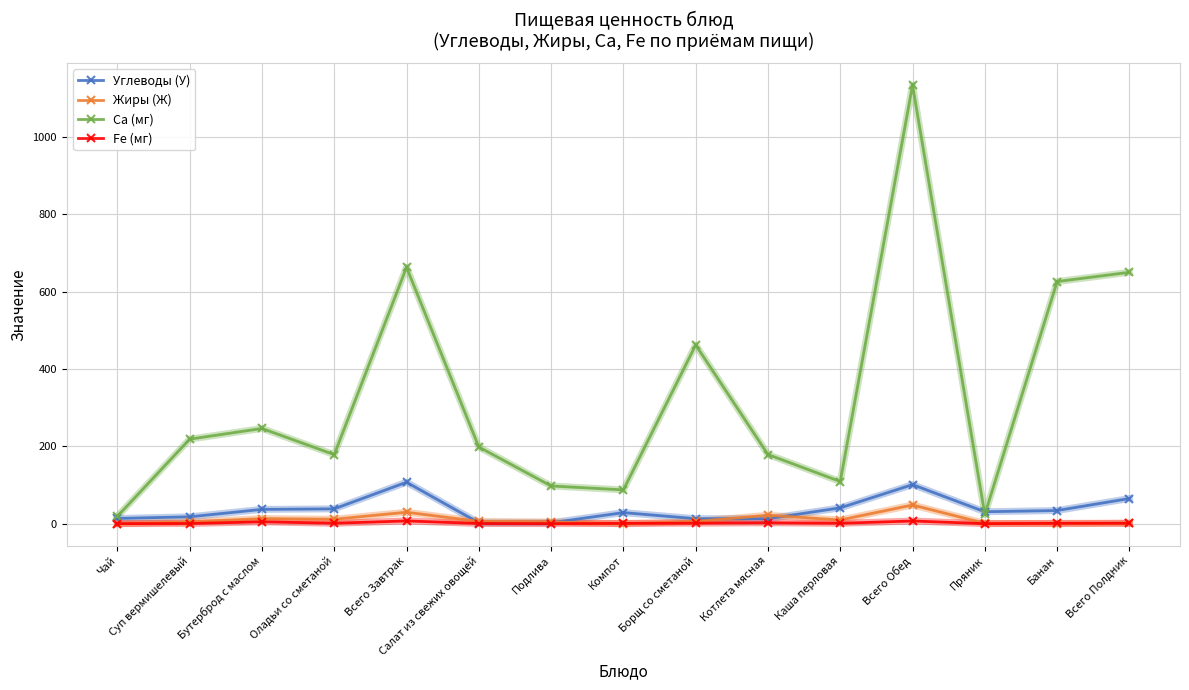

At how many categories does at least one series exceed 239?

6